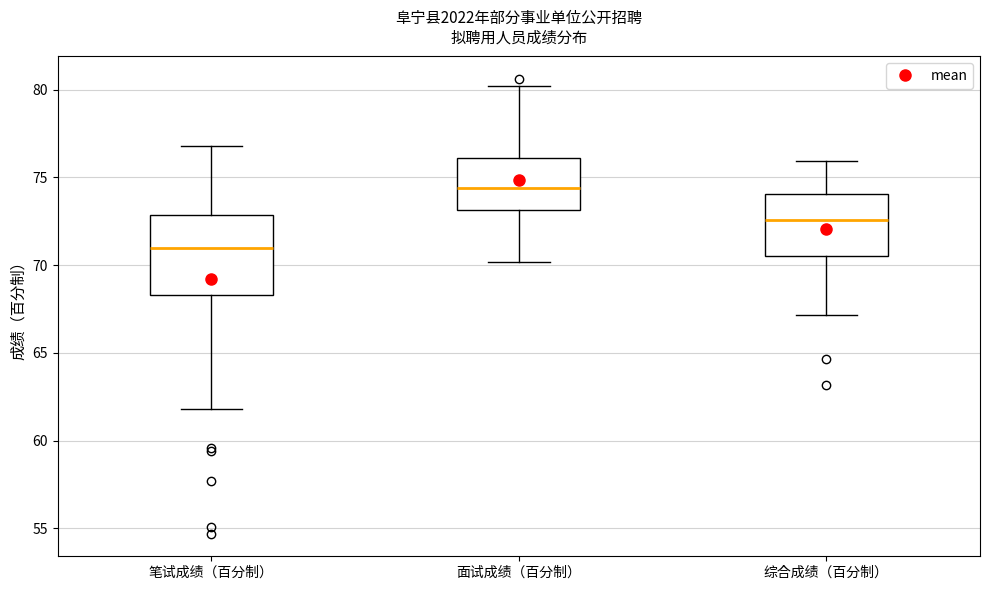

Reading left to right, read every box against the y-axis: the position of its median line, the range the box covers, and the ends of its whiskers. The values are not printed on the chart, so give them approximately, as read against the axis.

笔试成绩（百分制）: median 71.0, box 68.5 to 73.0, whiskers 62.0 to 77.0
面试成绩（百分制）: median 74.5, box 73.0 to 76.0, whiskers 70.0 to 80.0
综合成绩（百分制）: median 72.5, box 70.5 to 74.0, whiskers 67.0 to 76.0